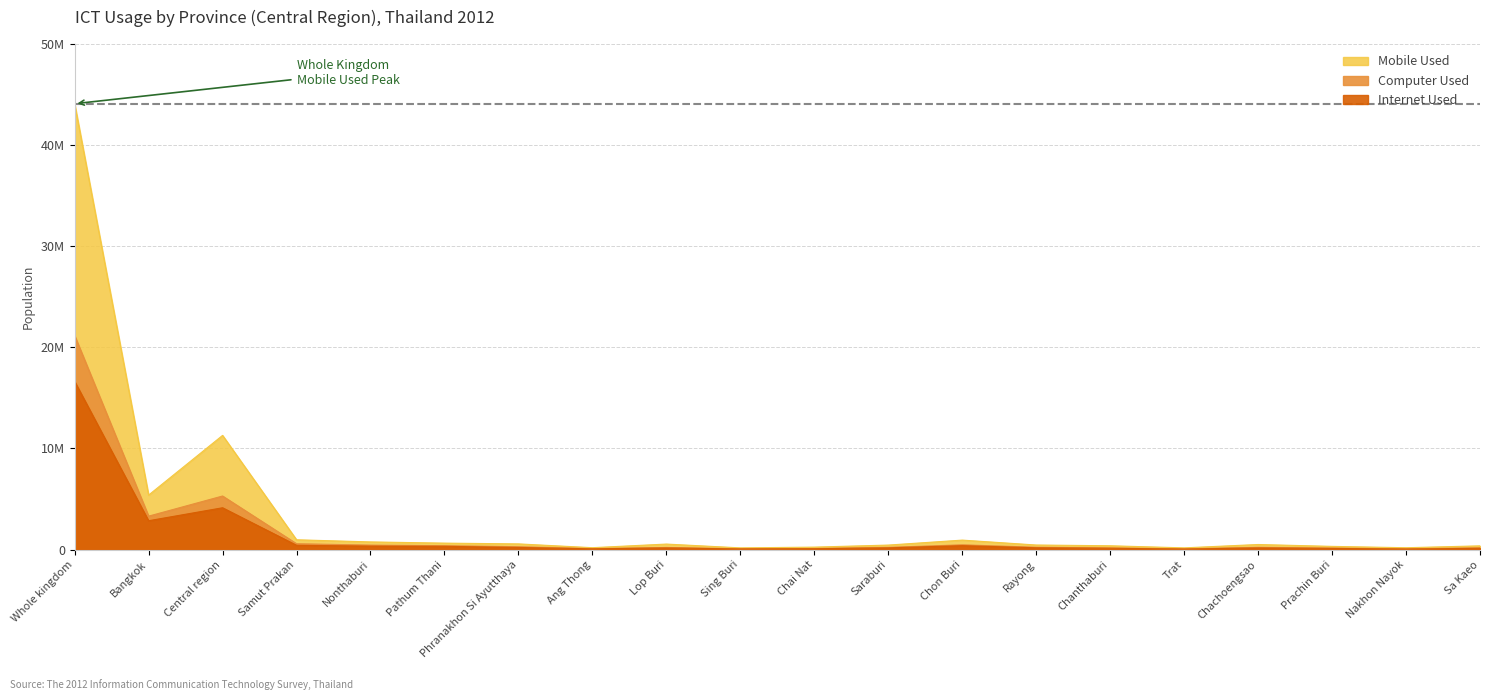

The value of Internet Used at Lop Buri is 254929. True or false?

False